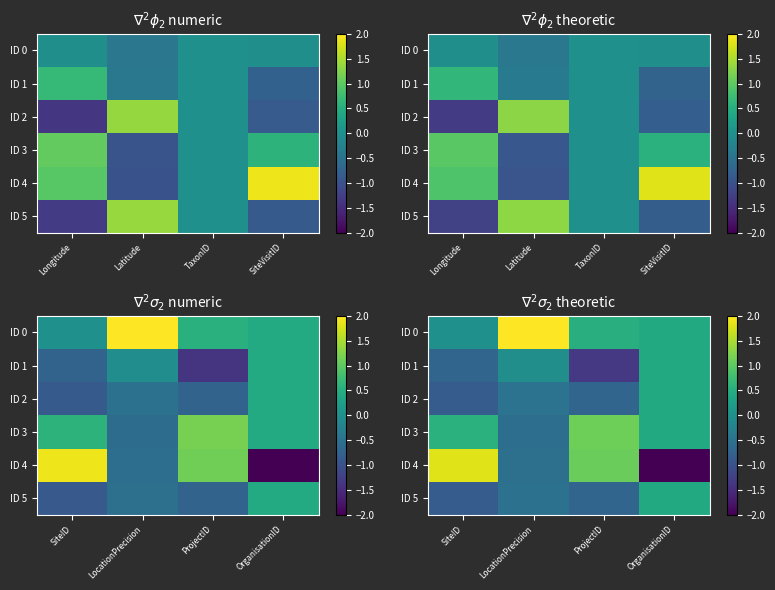

What is the minimum value for ID 4?

-2.1